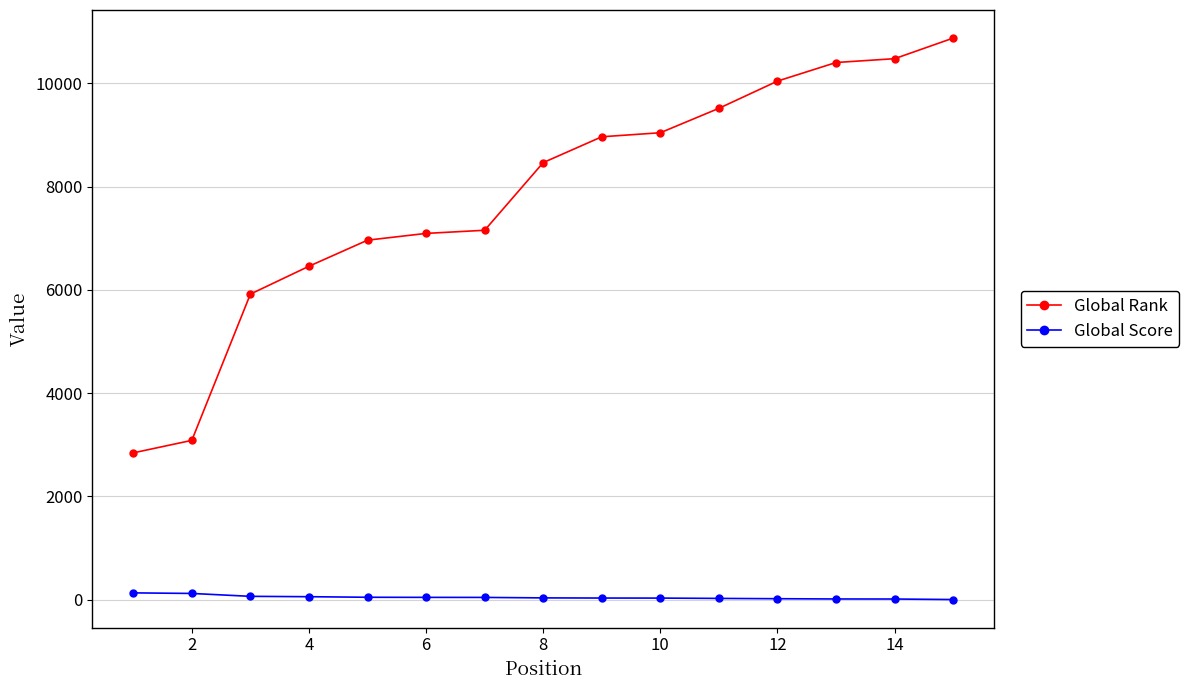

Which series has the largest total across all categories?

Global Rank